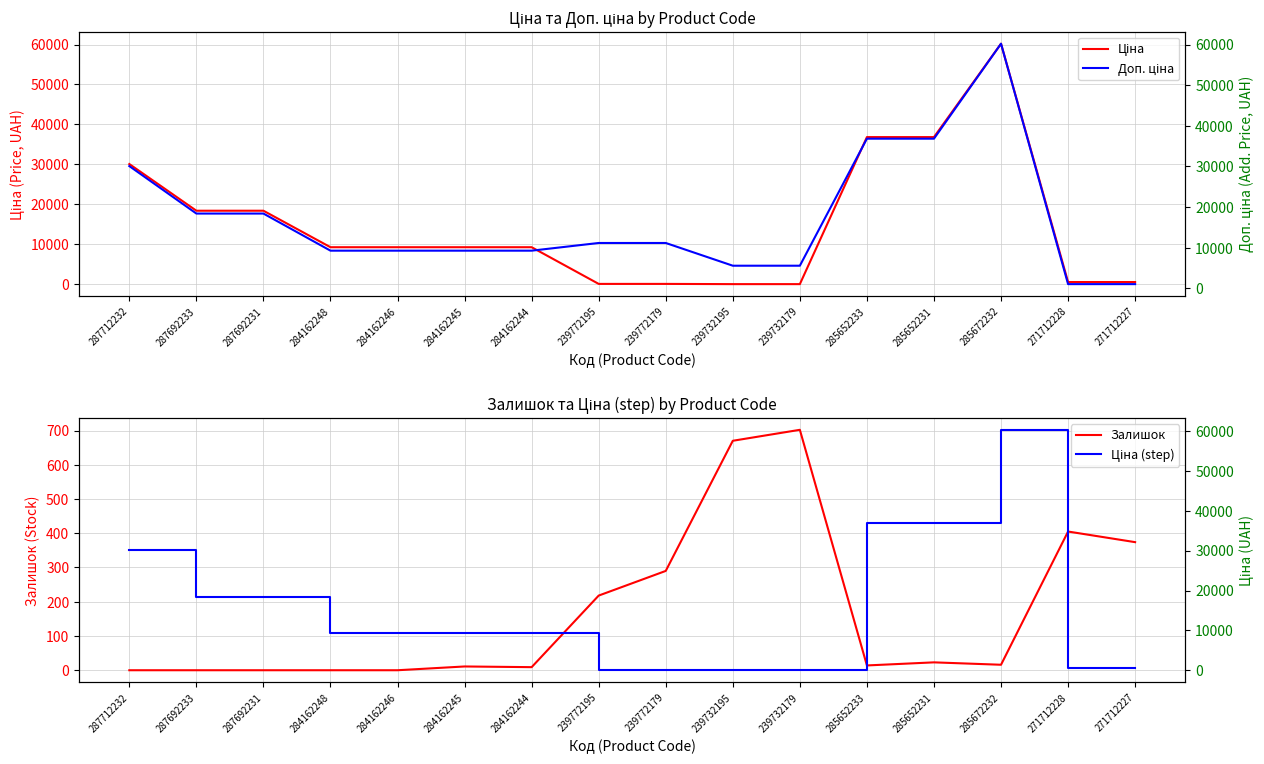

Which category has the lowest value across all series?

287712232